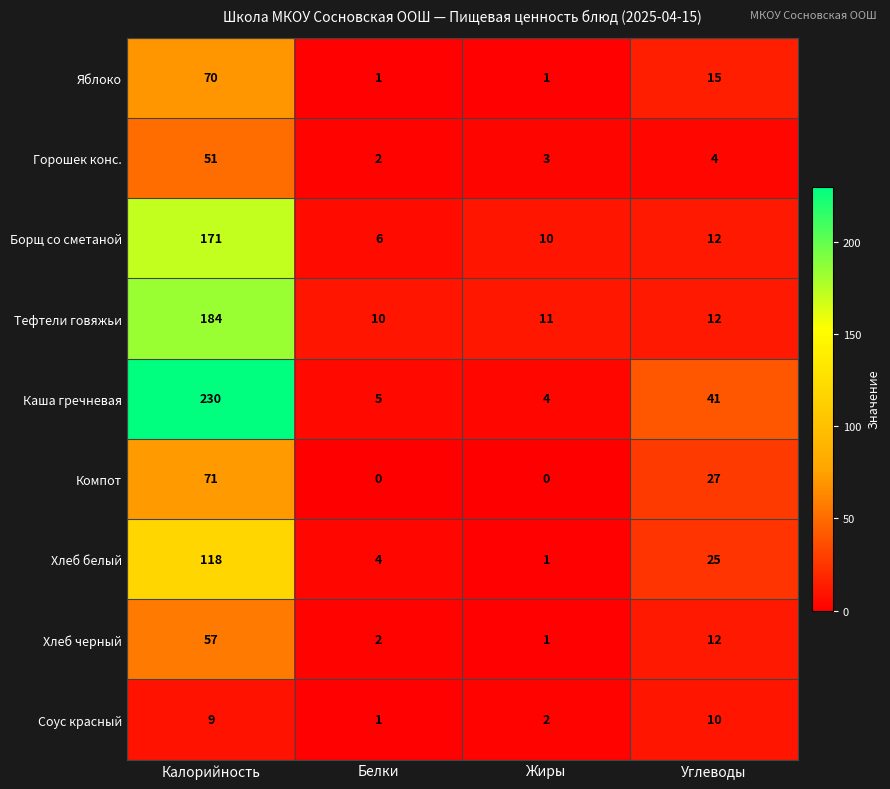

Count the number of data series in this chart.

9